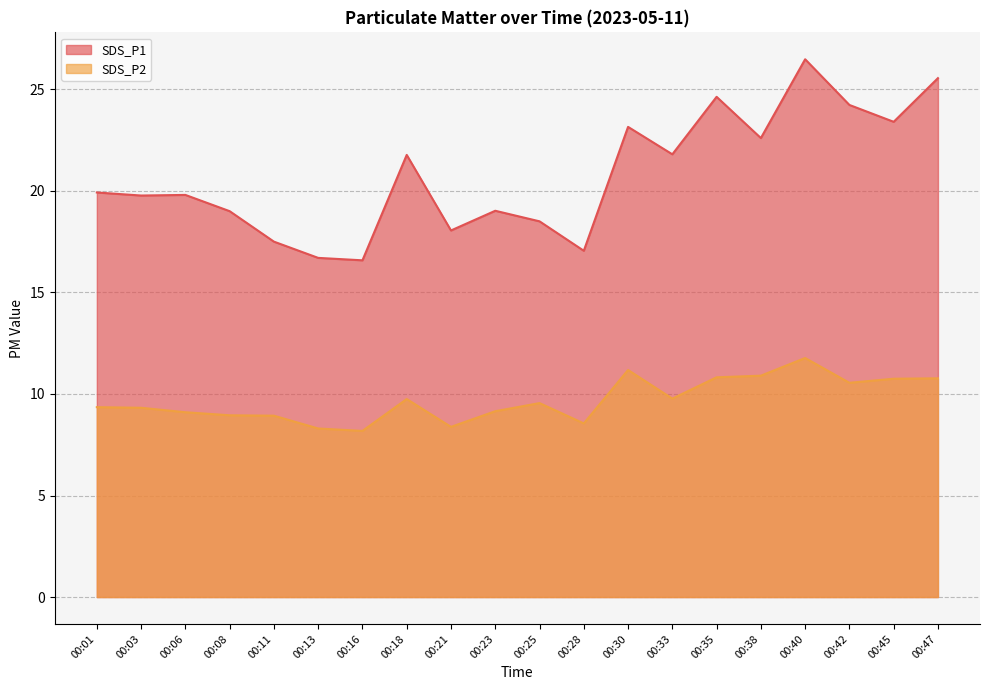

At which label does SDS_P1 reach its minimum?

00:16